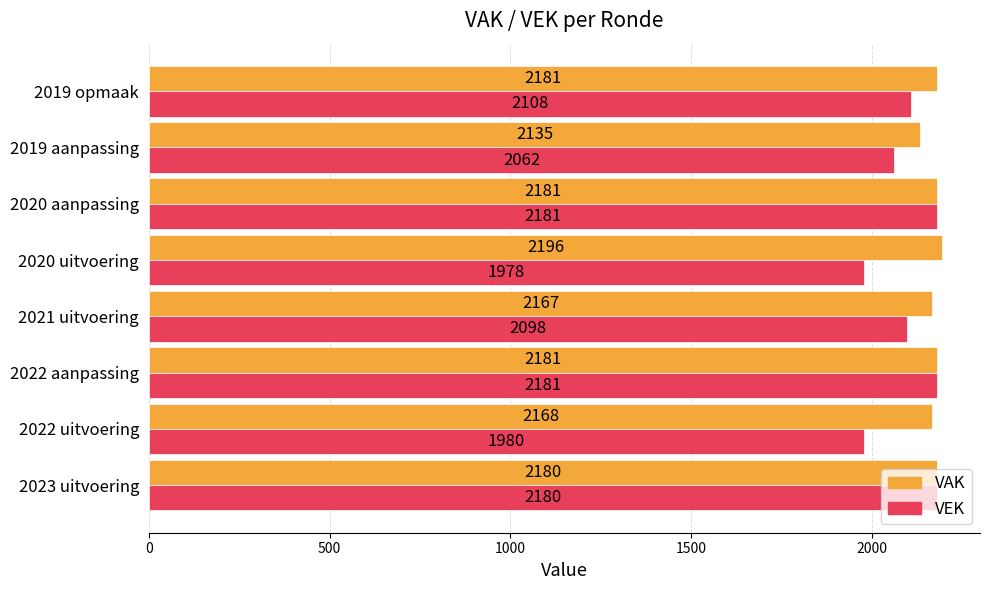

Rank the series by their maximum value, from lowest to highest.

VEK, VAK